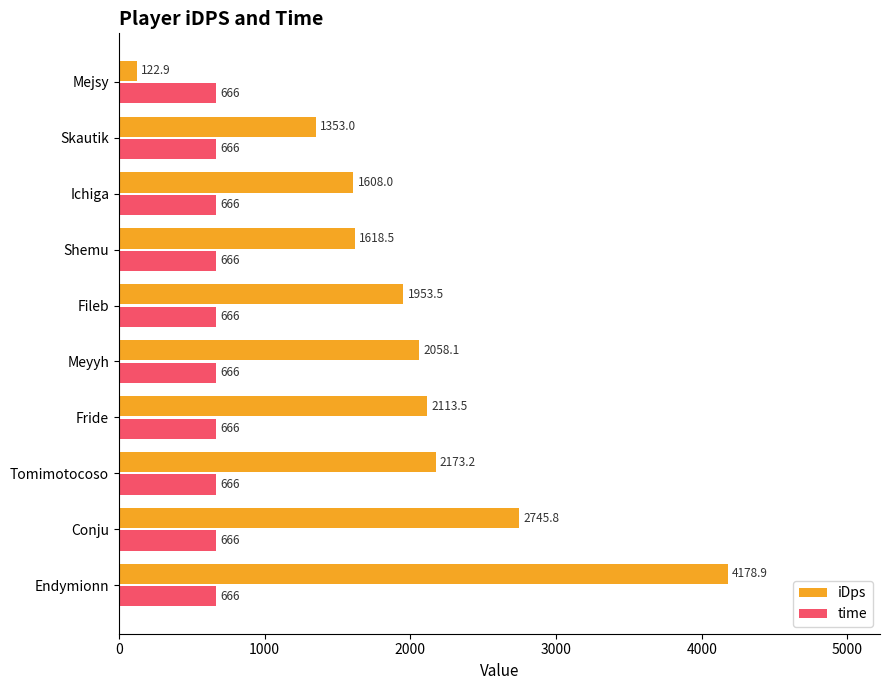

Which series has the largest range (max minus min)?

iDps